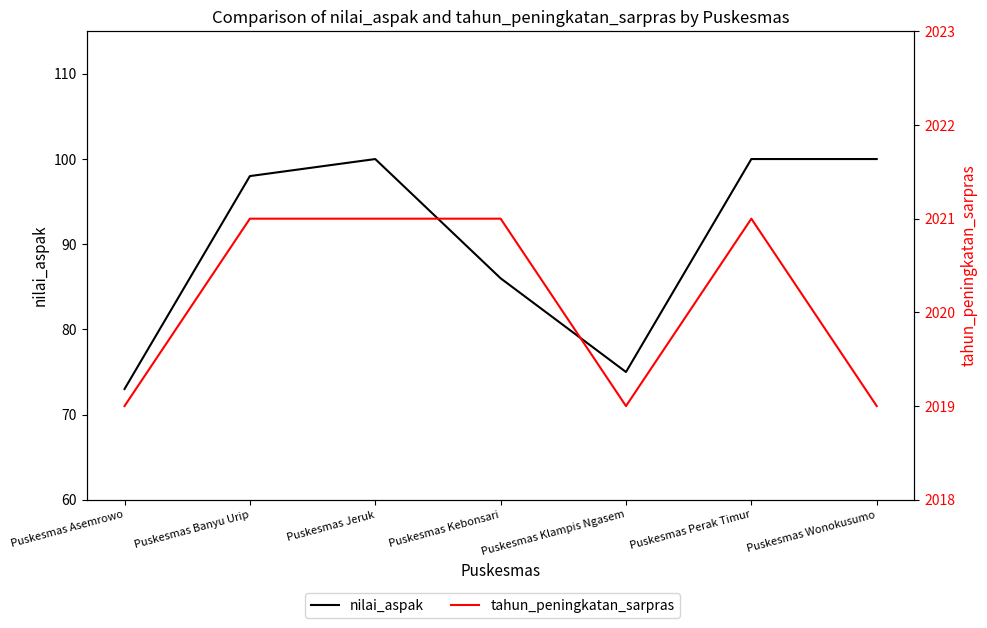

Does the chart display data point markers on the line(s)?

No